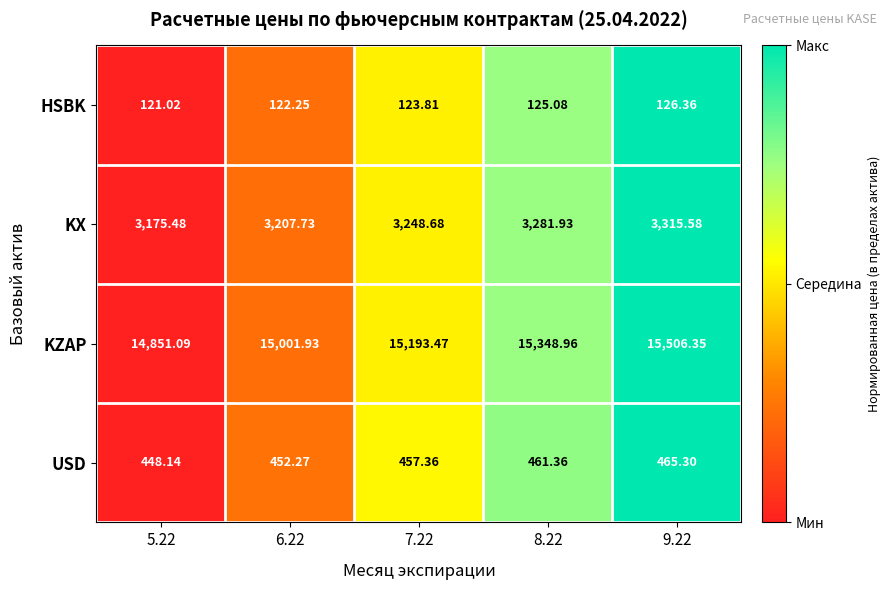

Rank the series at 7.22 from highest to lowest value.

KZAP, KX, USD, HSBK